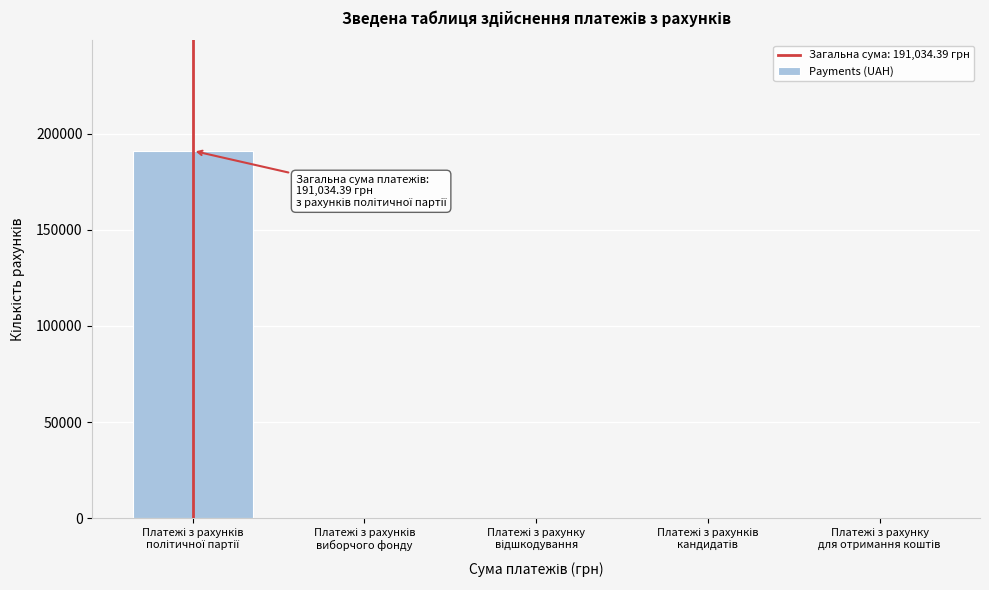

What is the sum of all values?

191034.4